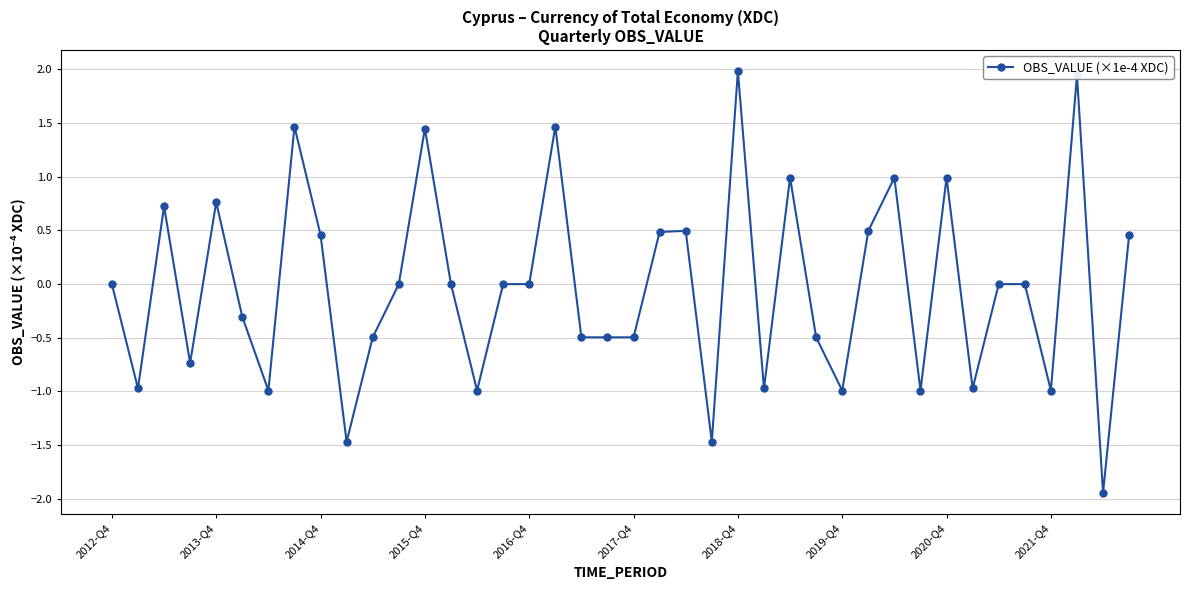

What is the difference between the maximum and minimum values?

3.9